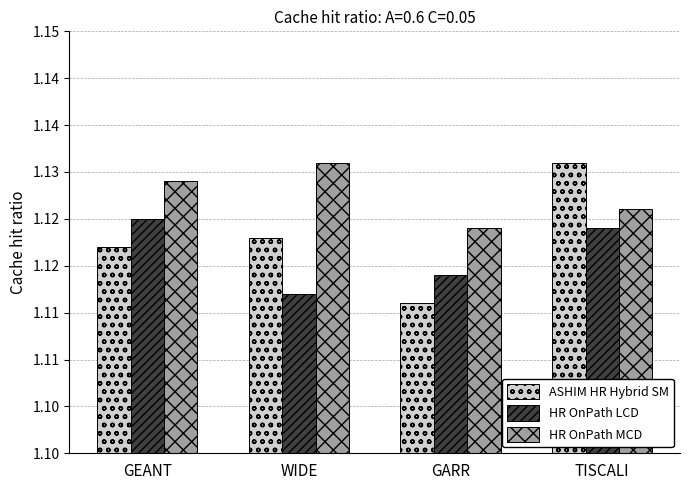

How many HR OnPath MCD values are between 1 and 2?

4